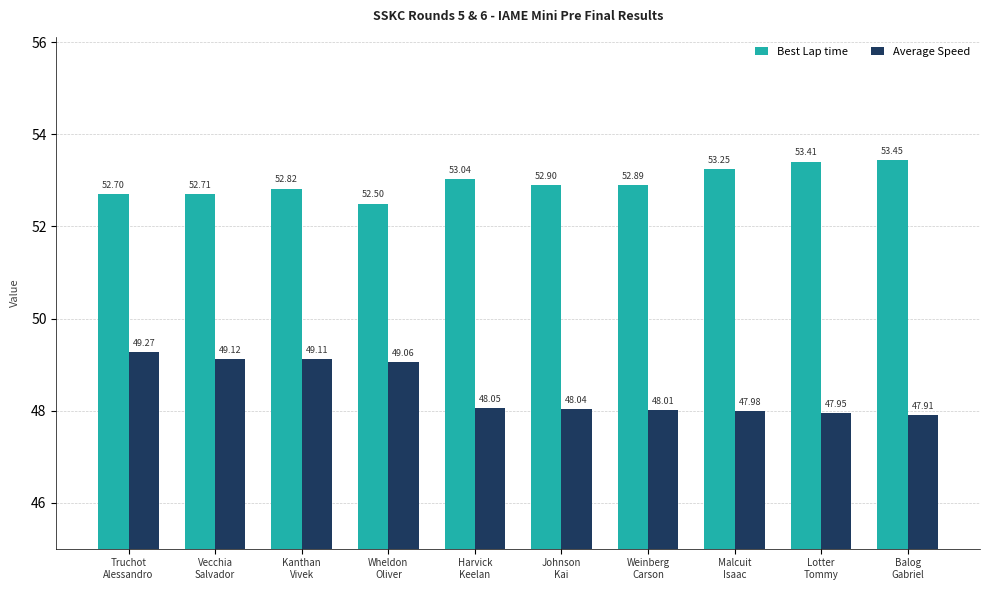

List the series in order of their peak value, lowest first.

Average Speed, Best Lap time